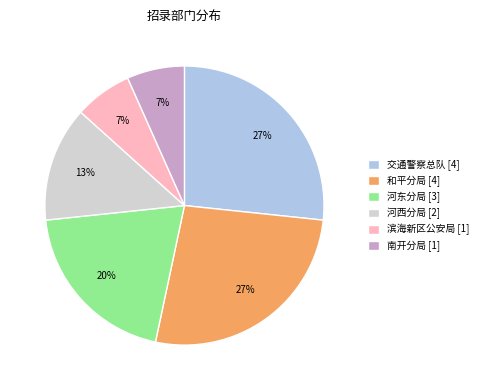

To the nearest percent, what is the combined percentage of 河东分局 and 交通警察总队?

47%